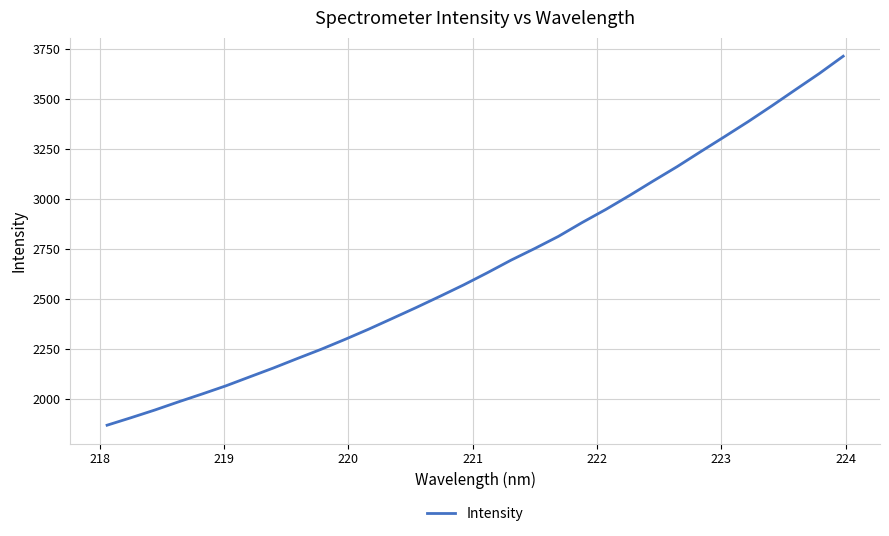

What is the maximum value shown in the chart?

3712.8